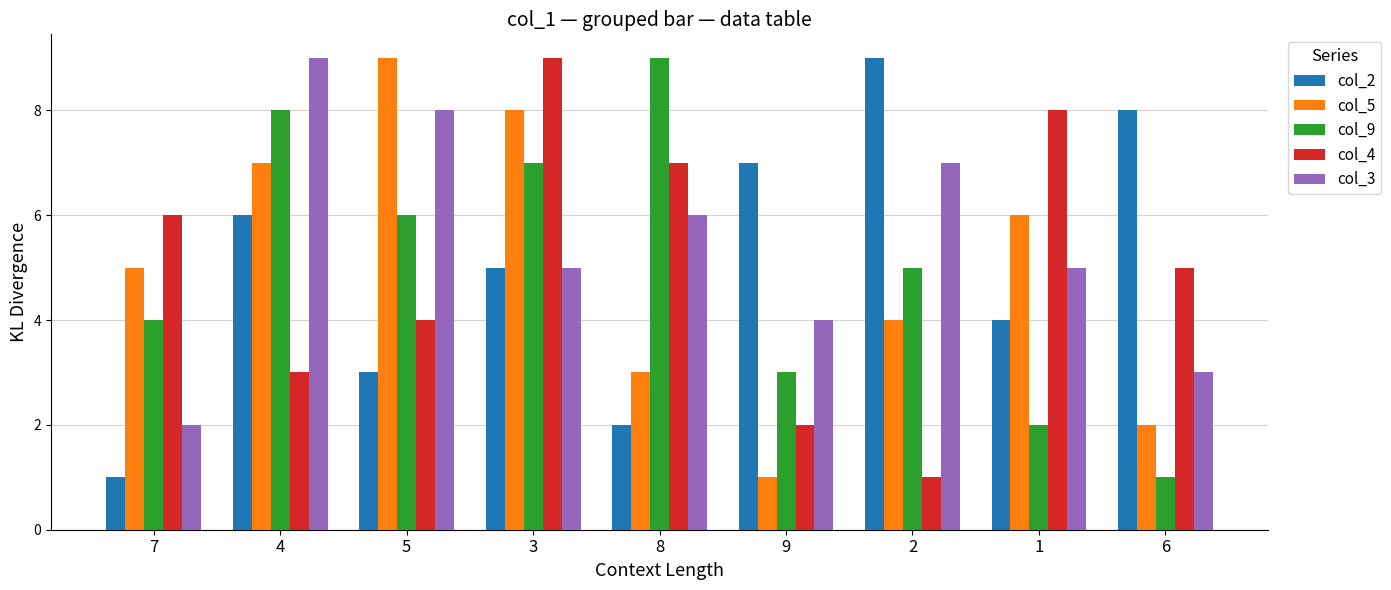

Are the bars grouped side by side (vs. stacked)?

Yes